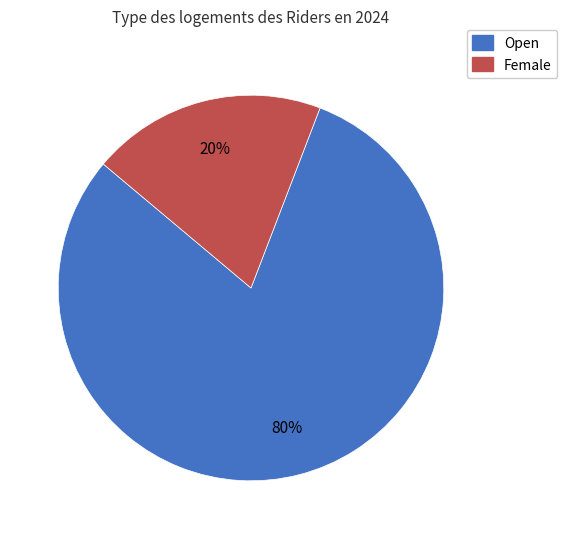

To the nearest percent, what percentage of the pie is Open?

80%